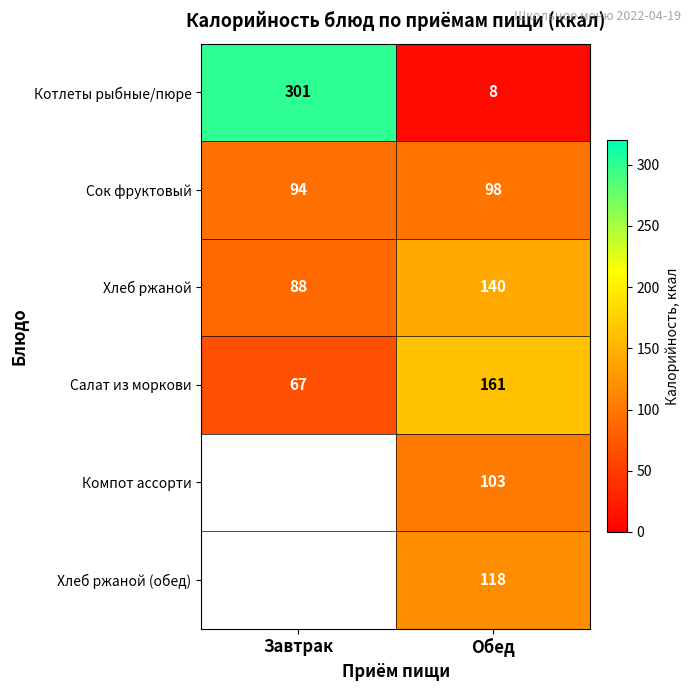

At which label does Сок фруктовый reach its minimum?

Завтрак